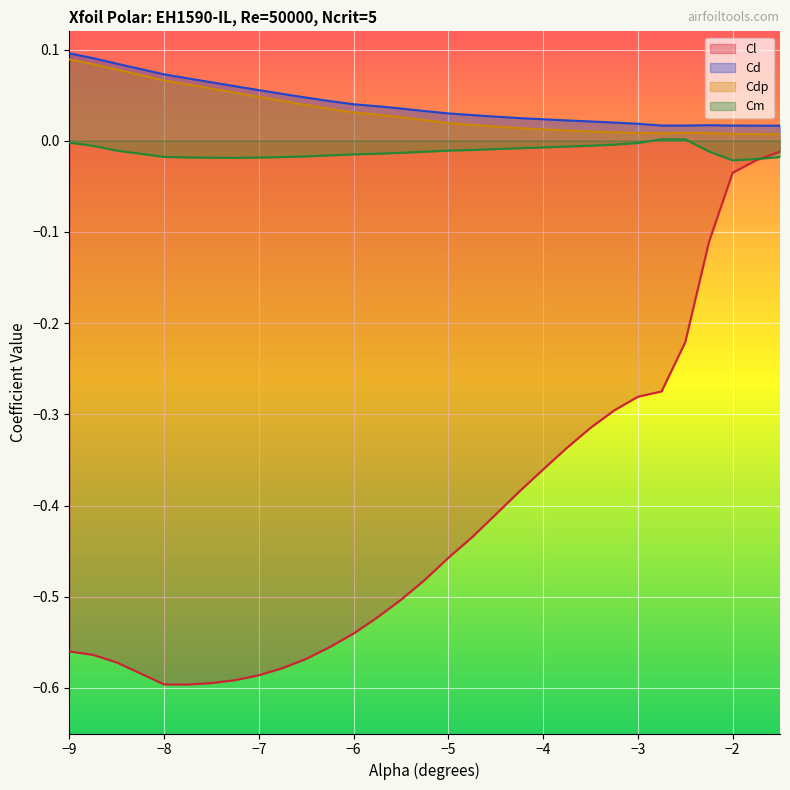

What is the label of the 28th point from the right?

-8.5